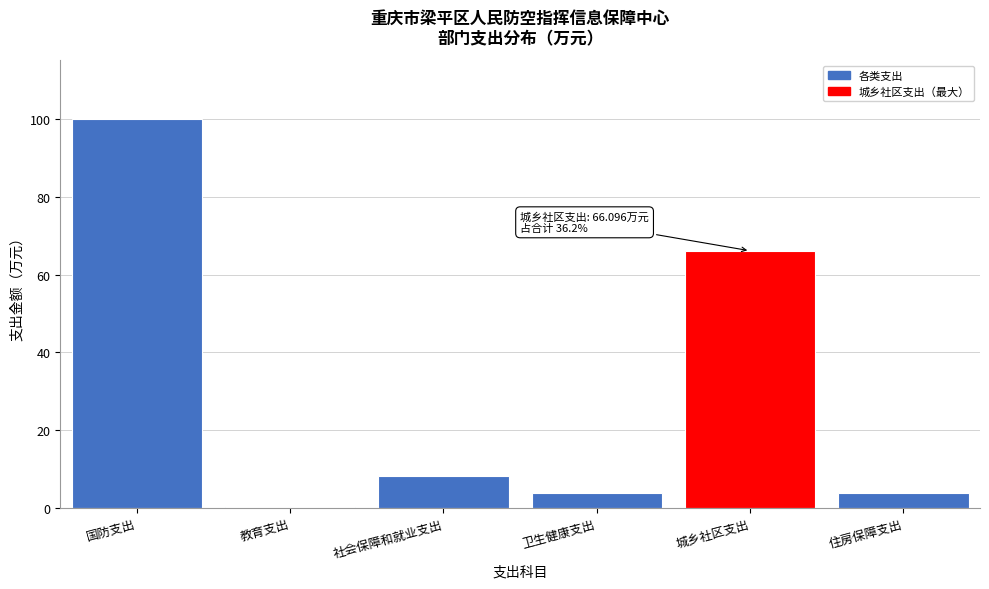

Read the value at 住房保障支出.

4.0